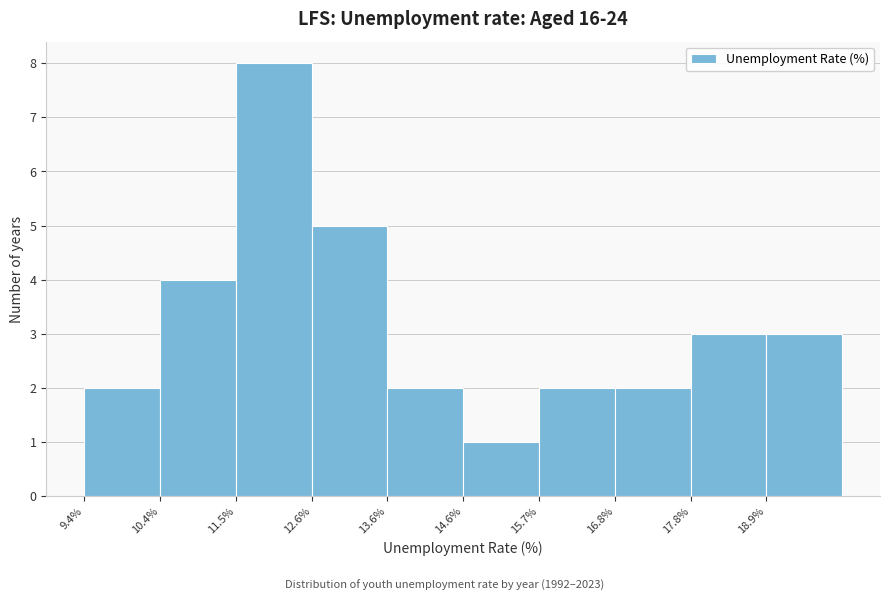

Reading left to right, list every bar in this chart as the range it spans on the x-axis followed by its height. Neither the bar edges nor the heights are printed on the chart, so give them approximately, as read against the axes.

9.40 to 10.45: 2
10.45 to 11.50: 4
11.50 to 12.55: 8
12.55 to 13.60: 5
13.60 to 14.65: 2
14.65 to 15.70: 1
15.70 to 16.75: 2
16.75 to 17.80: 2
17.80 to 18.85: 3
18.85 to 19.90: 3